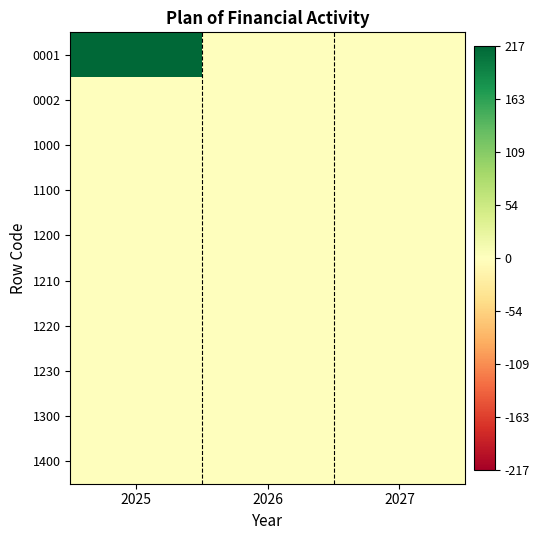

Rank the series at 2026 from highest to lowest value.

0001, 0002, 1000, 1100, 1200, 1210, 1220, 1230, 1300, 1400